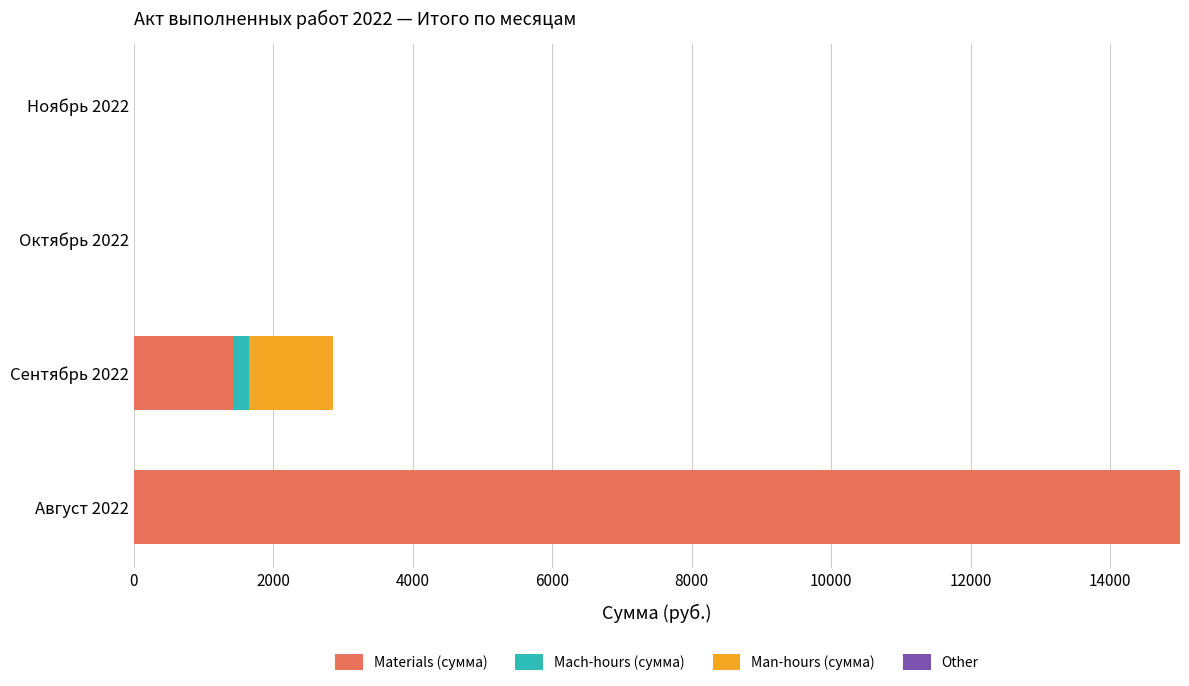

The Materials (сумма) series shows 0 at Ноябрь 2022. True or false?

True